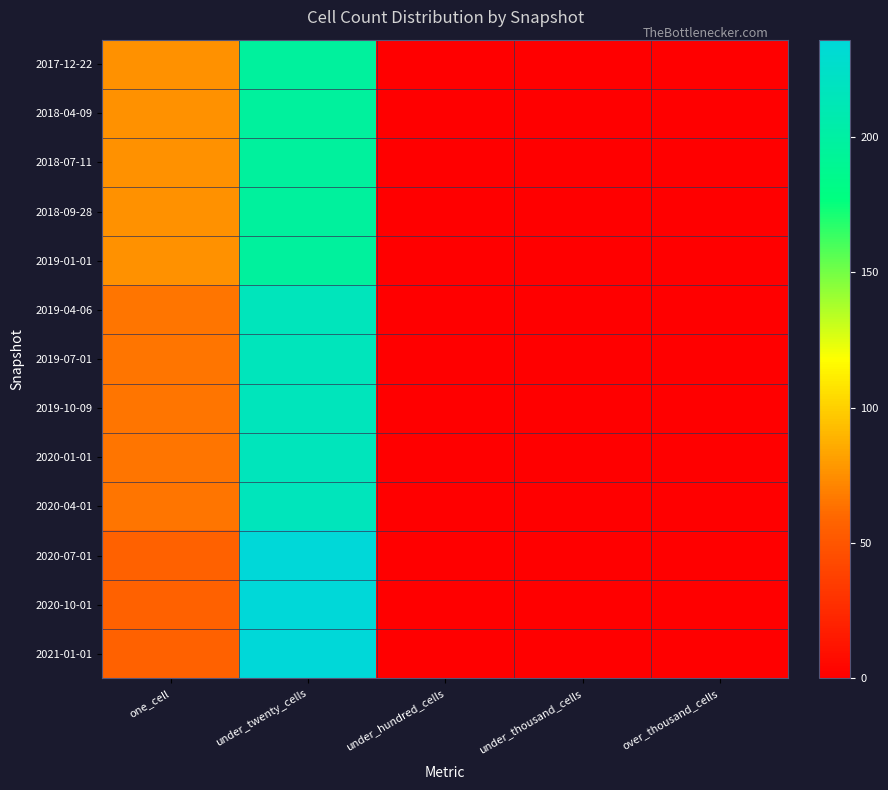

At which category is the sum across all series the highest?

under_twenty_cells